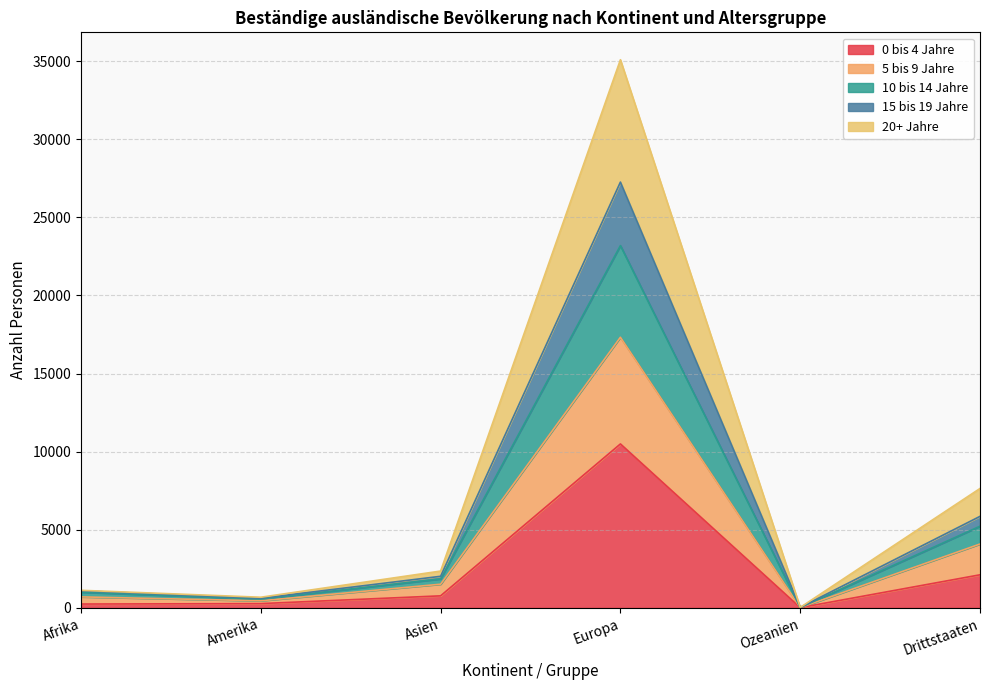

Is it true that 5 bis 9 Jahre equals 8257 at Europa?

False